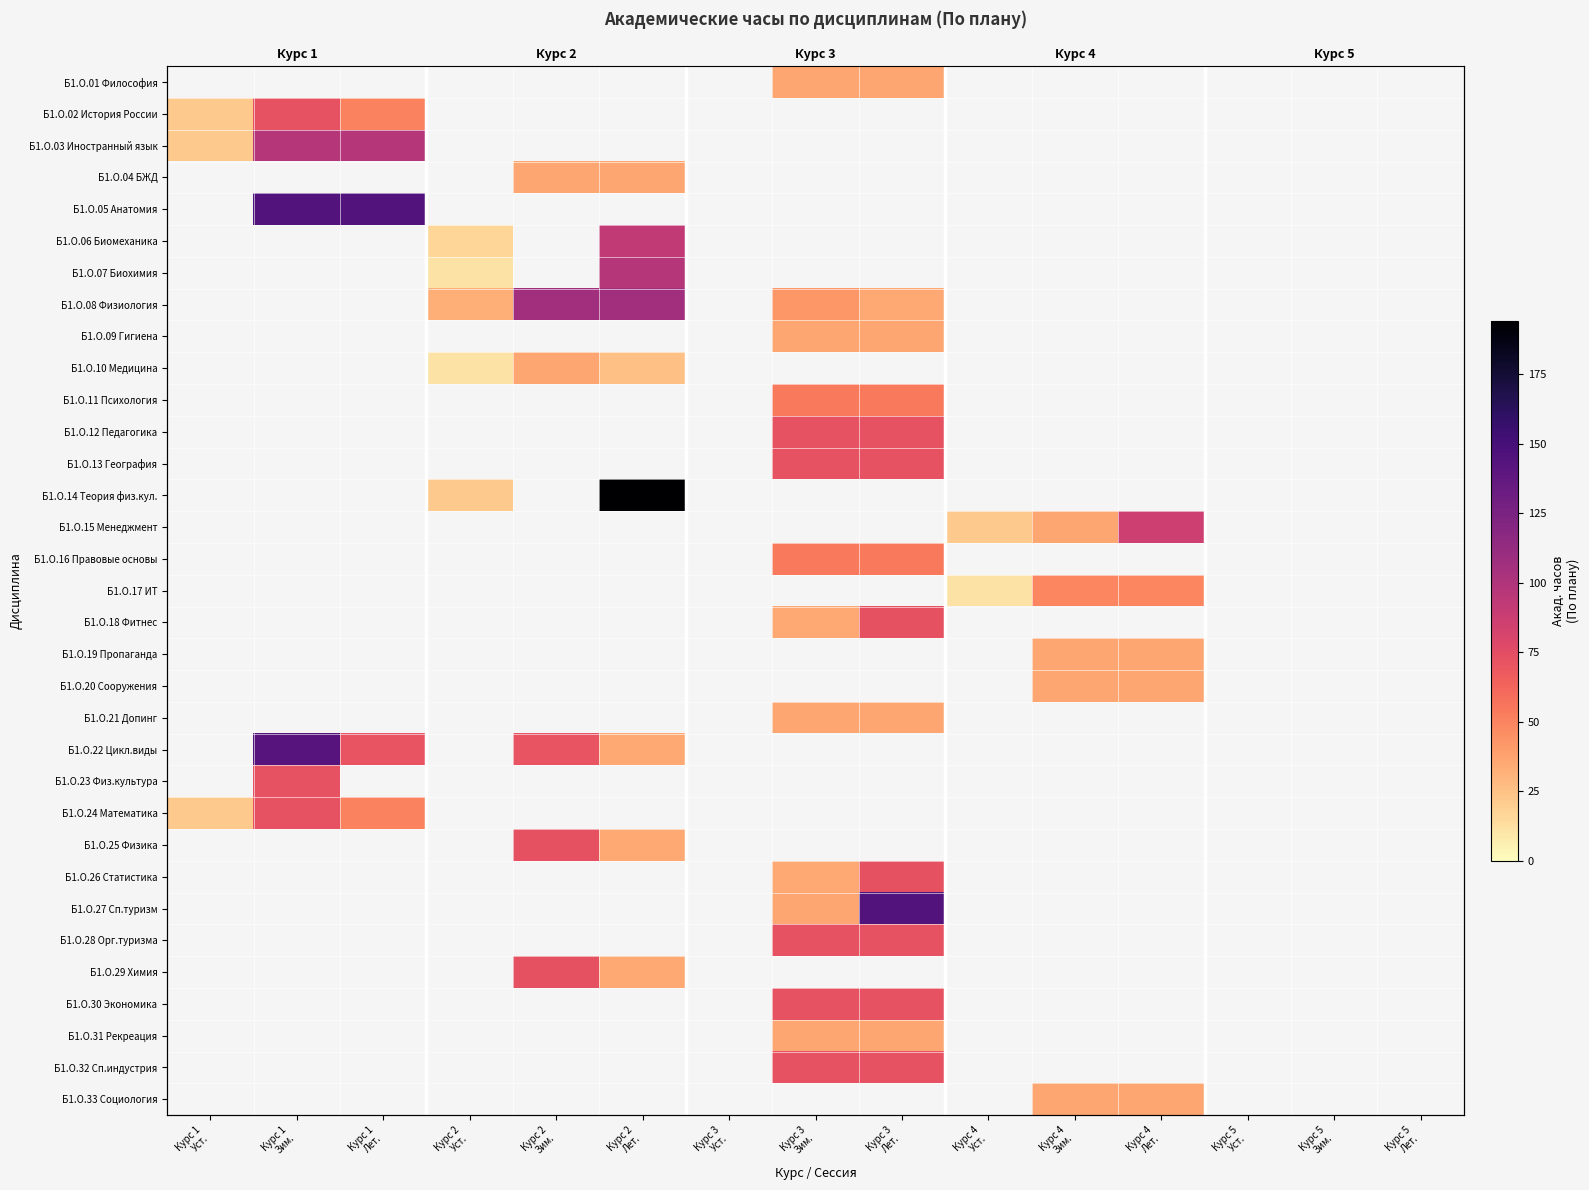

How many data points does each series have?

15